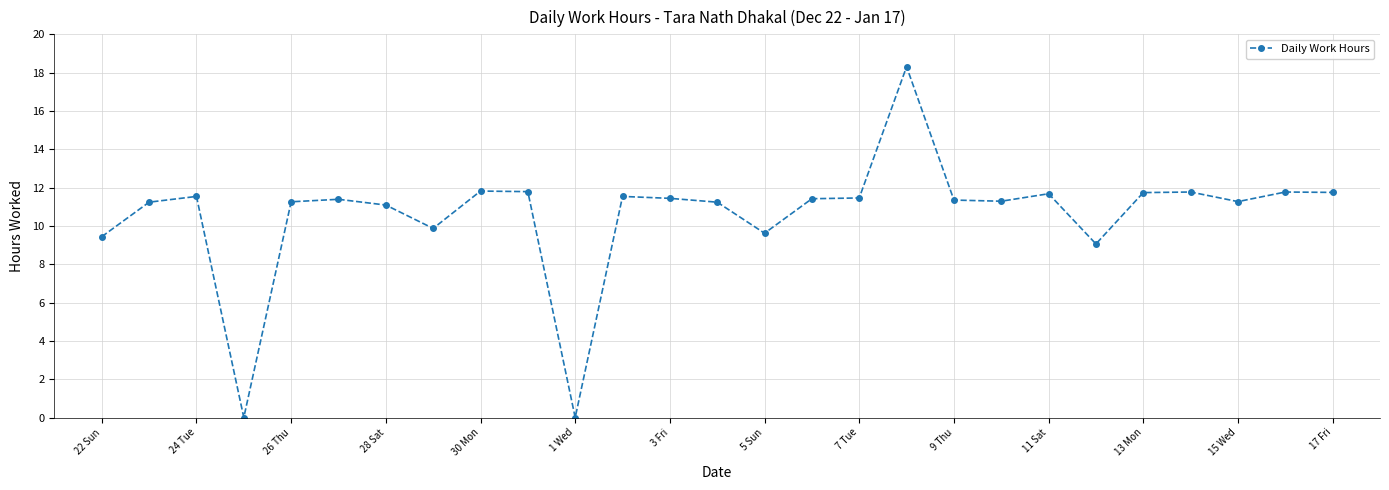

True or false: the data has more than 1 interior local peaks.

True